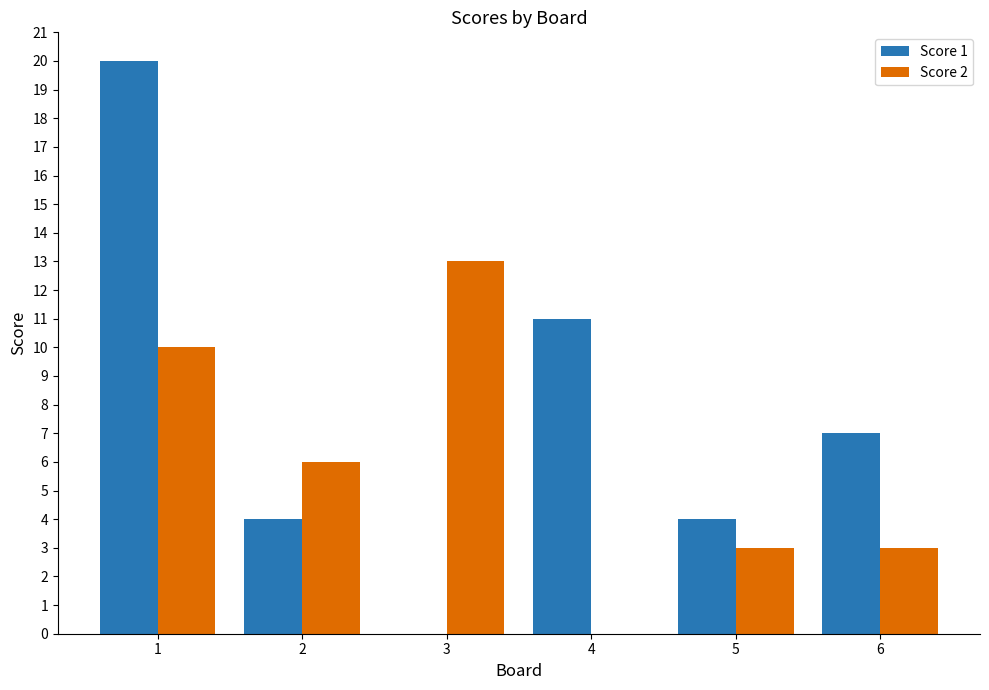

What is the total value across all series at 1?

30